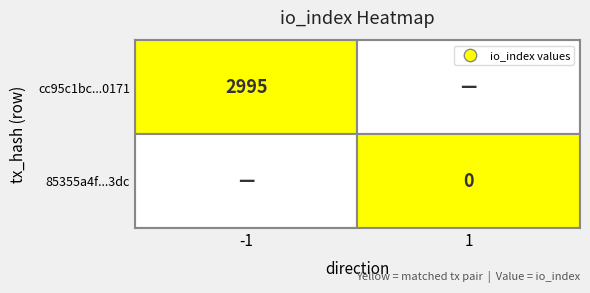

Count the number of data series in this chart.

2